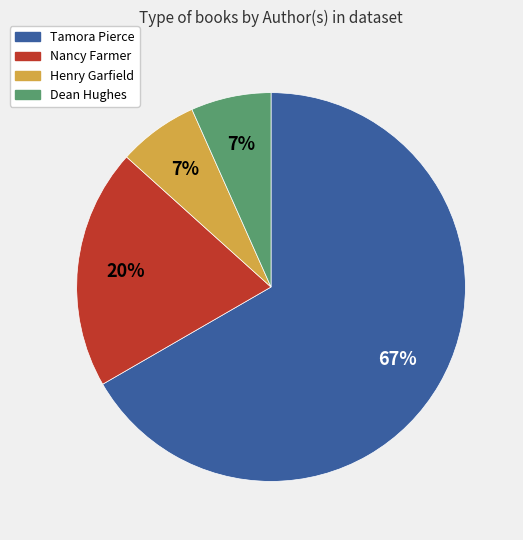

Count the number of slices in the pie.

4